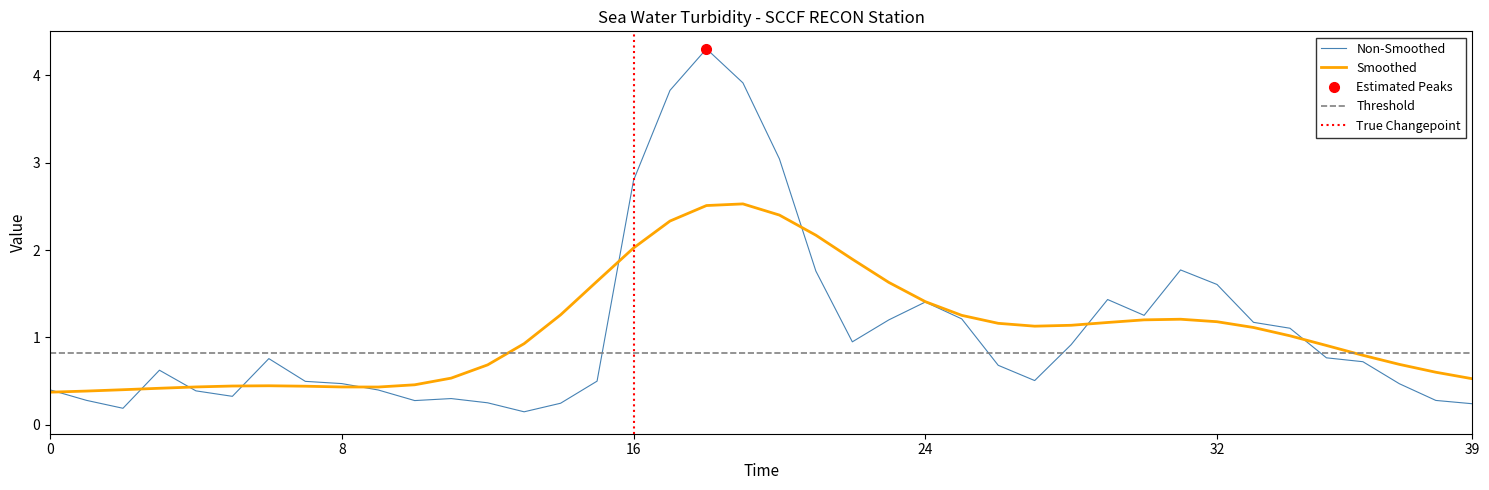

What is the smallest value displayed?

0.2